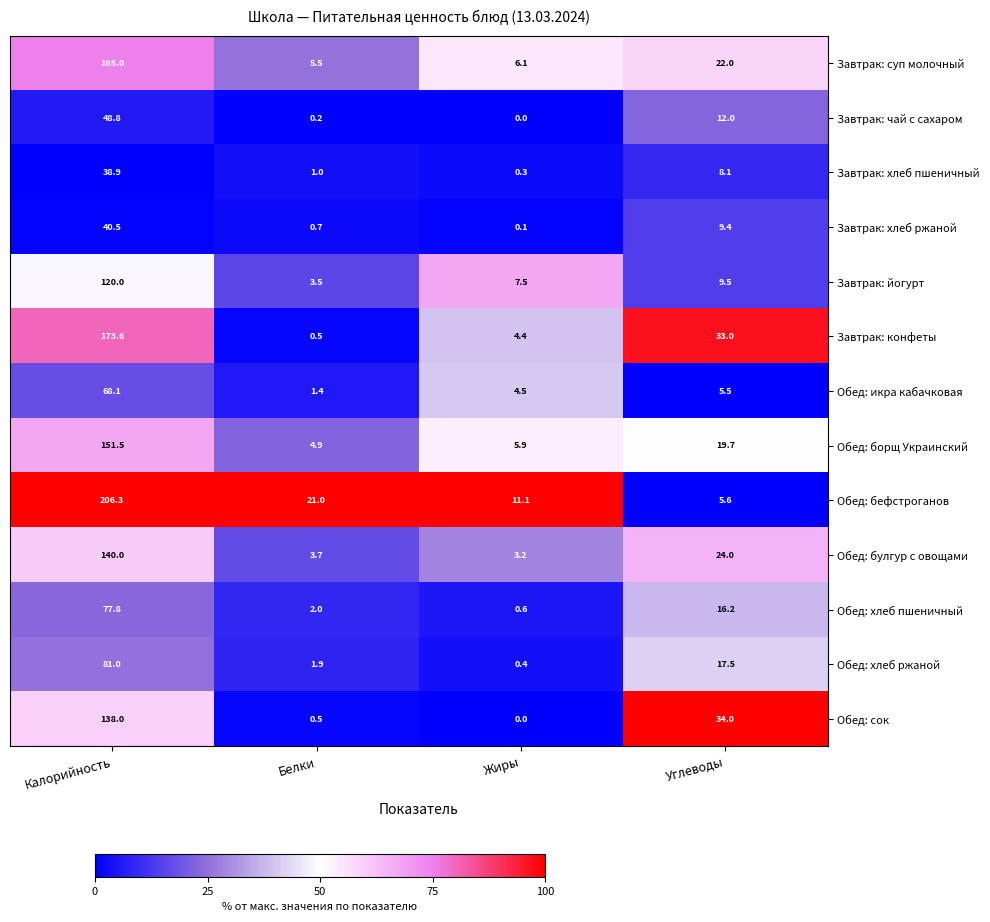

The value of Завтрак: хлеб ржаной at Углеводы is 2.0. True or false?

False